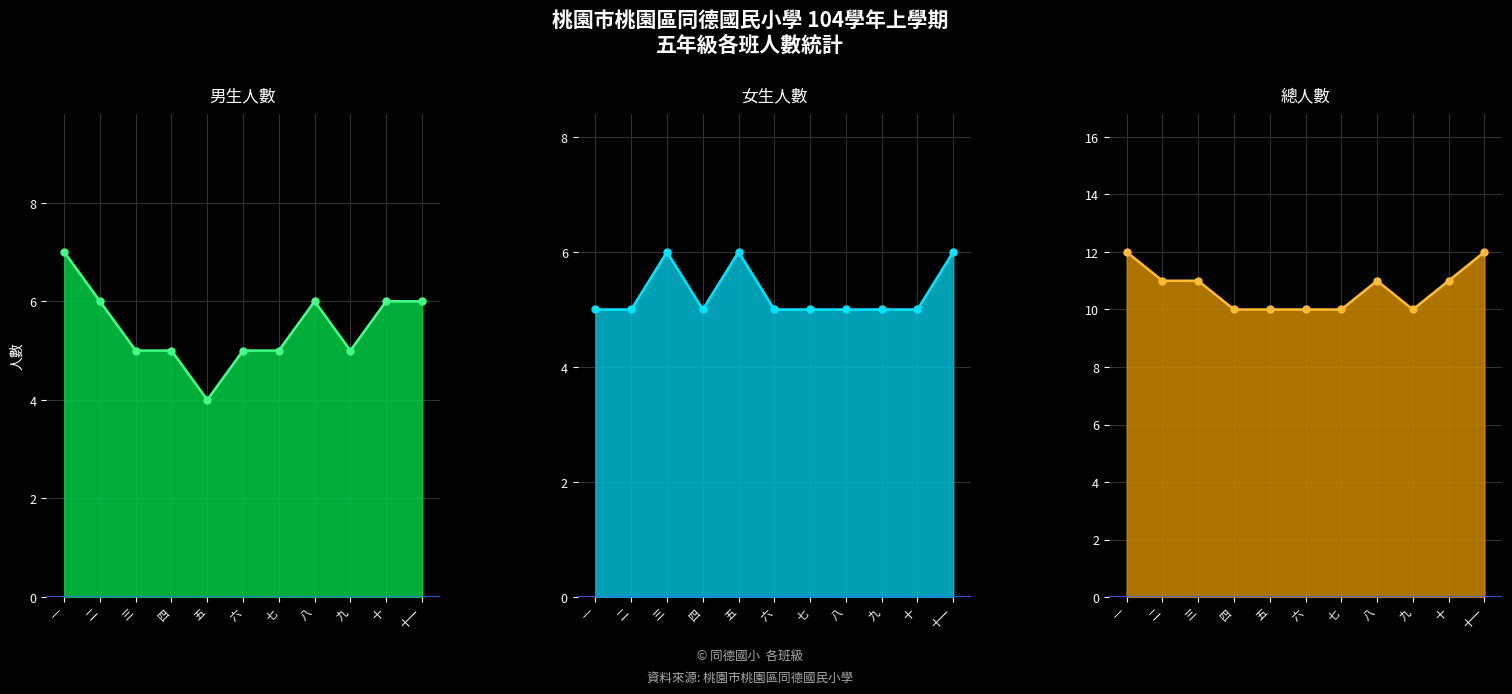

Which category has the highest value across all series?

一